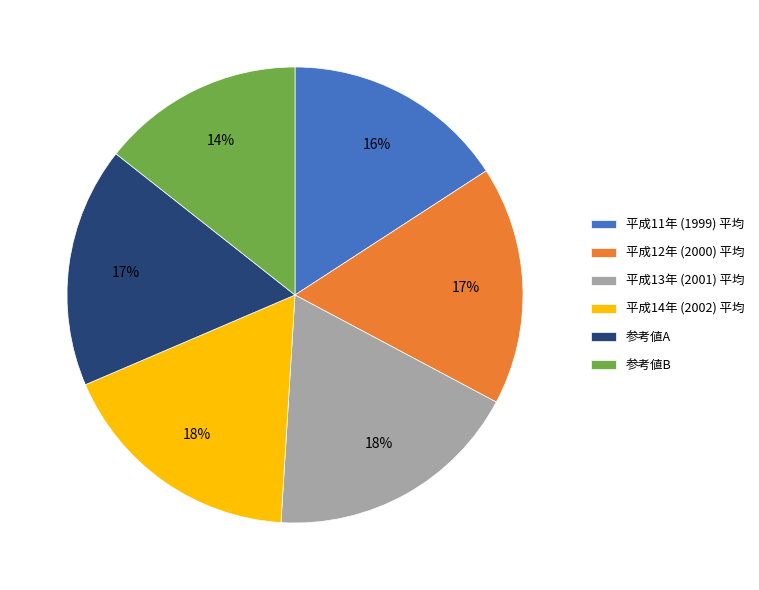

Combined, do 参考値B and 参考値A account for over 50%?

No